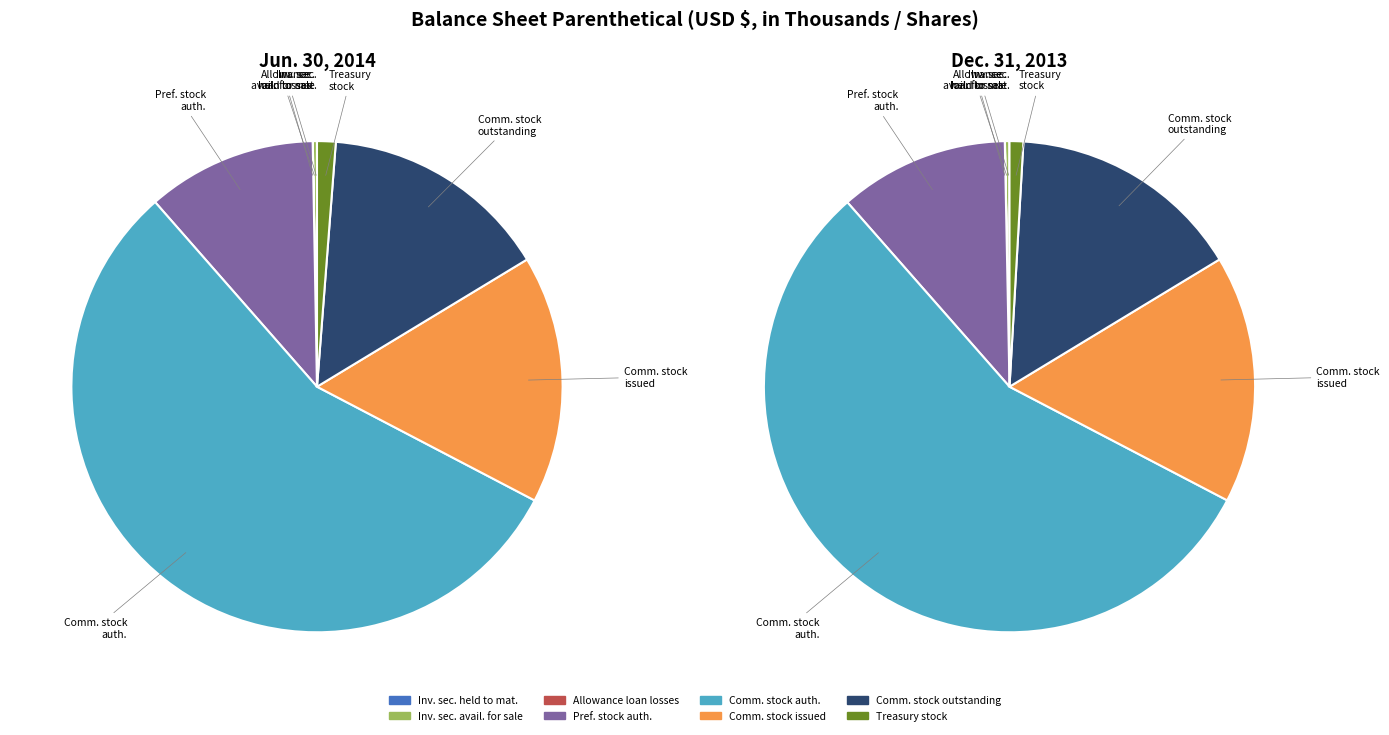

Count the number of slices in the pie.

8